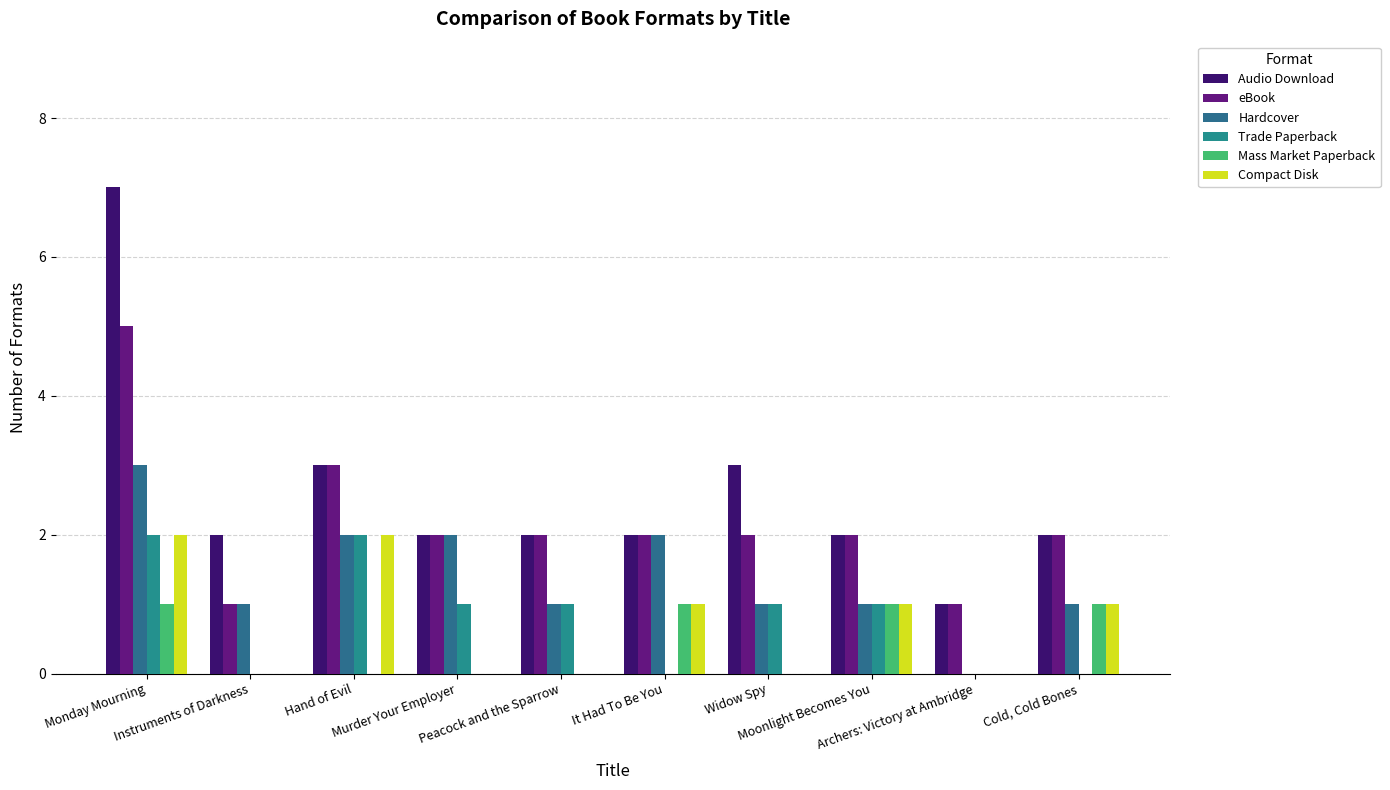

How many distinct data groups are displayed?

6